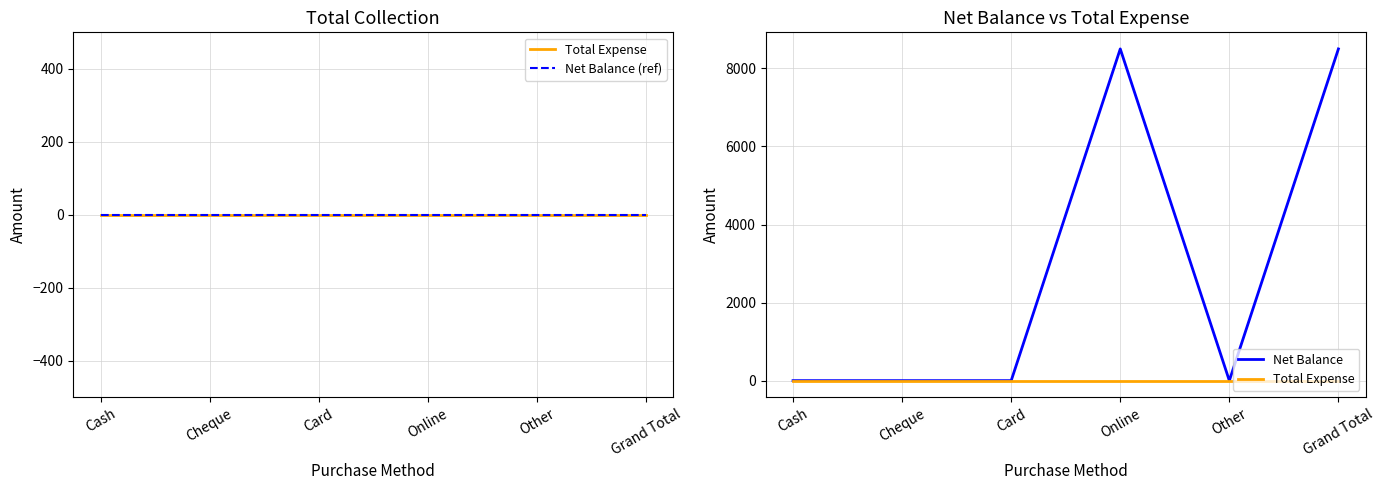

At which category is the sum across all series the highest?

Online